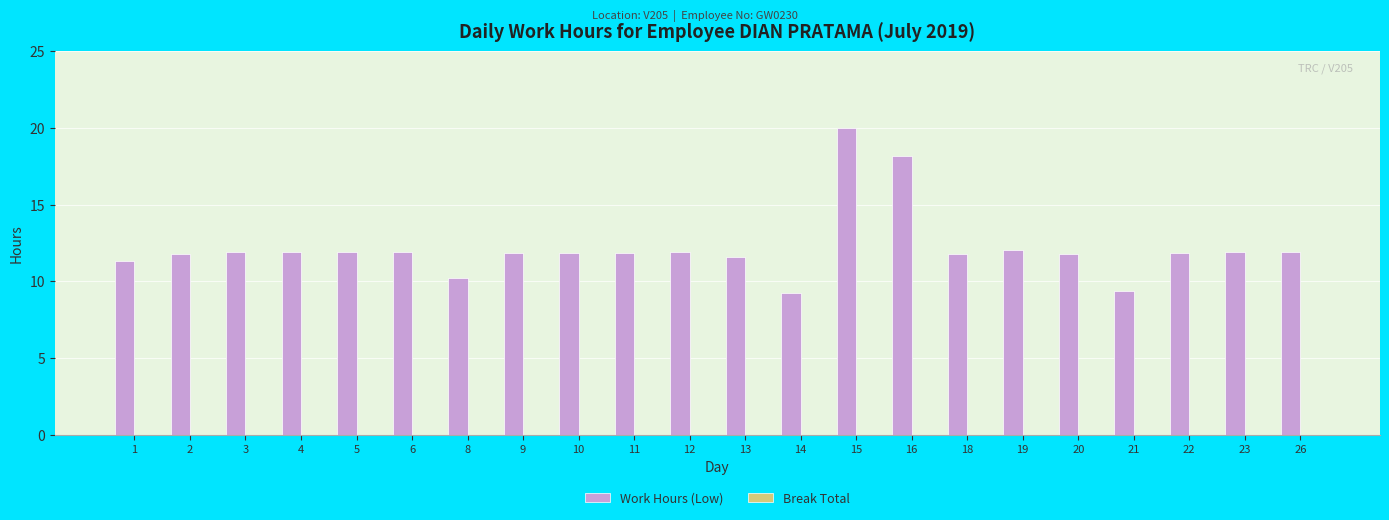

Does the chart contain any negative values?

No